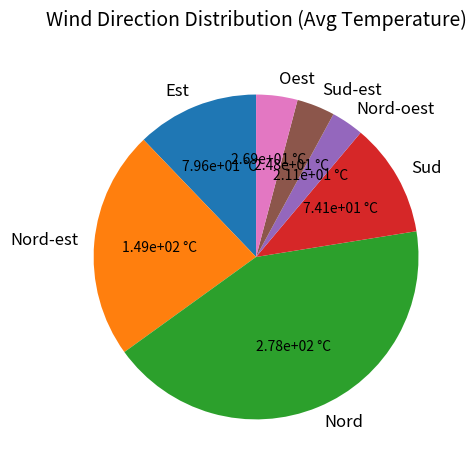

Is it true that Nord-oest is 14% of the pie?

False